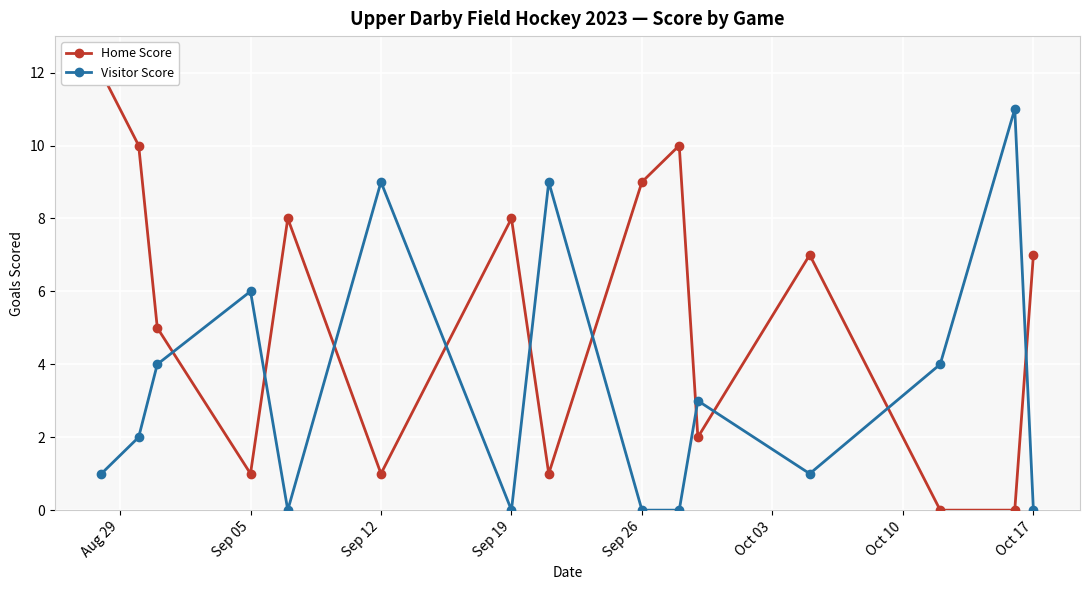

True or false: Visitor Score and Home Score cross at least once.

True